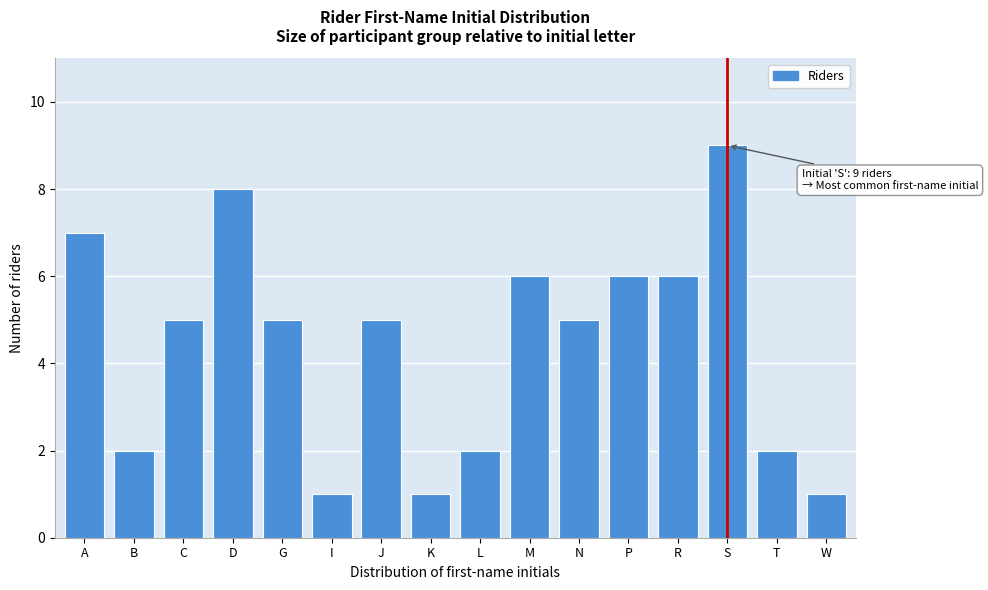

Reading left to right, transcribe all the data shown in this chart.

A=7	B=2	C=5	D=8	G=5	I=1	J=5	K=1	L=2	M=6	N=5	P=6	R=6	S=9	T=2	W=1